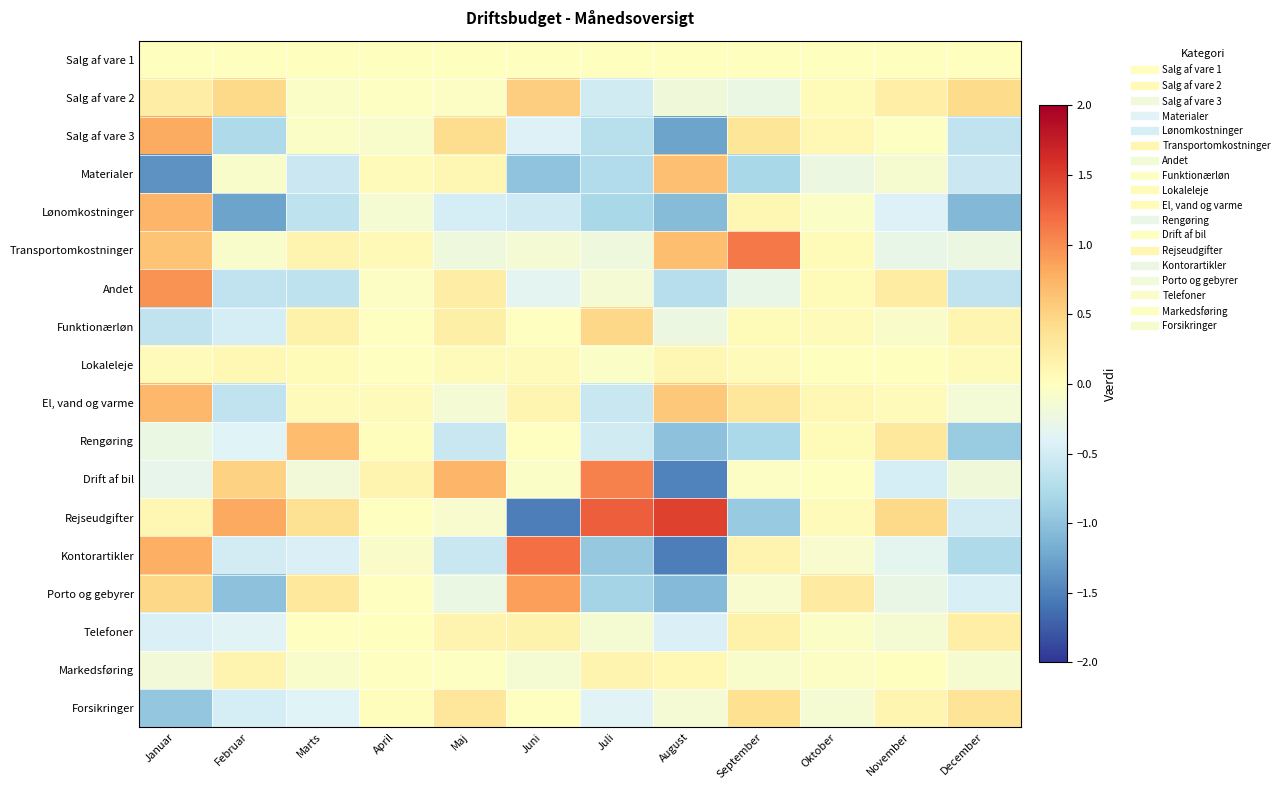

Between December and November, which is larger?

December